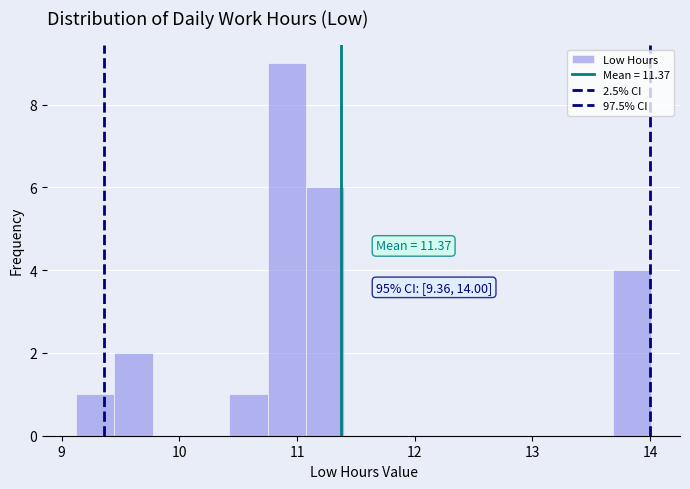

Read against the x-axis, roughly where is the centre of the tallest bar?

10.9